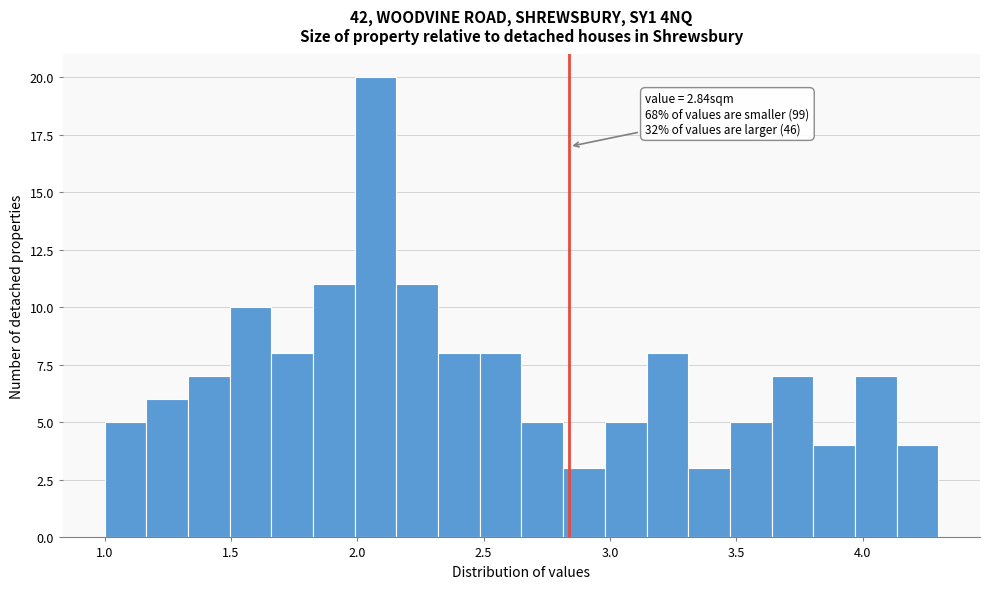

Read against the x-axis, roughly where is the centre of the tallest bar?

2.05